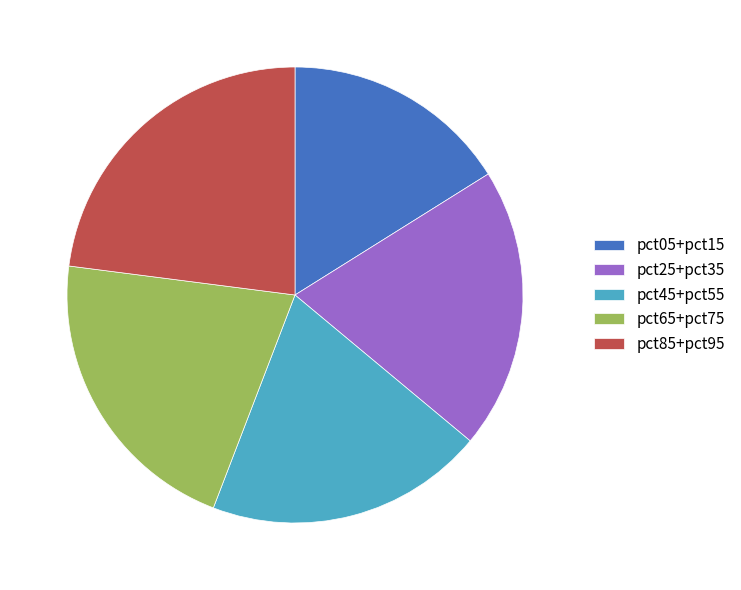

Which slice is the largest?

pct85+pct95